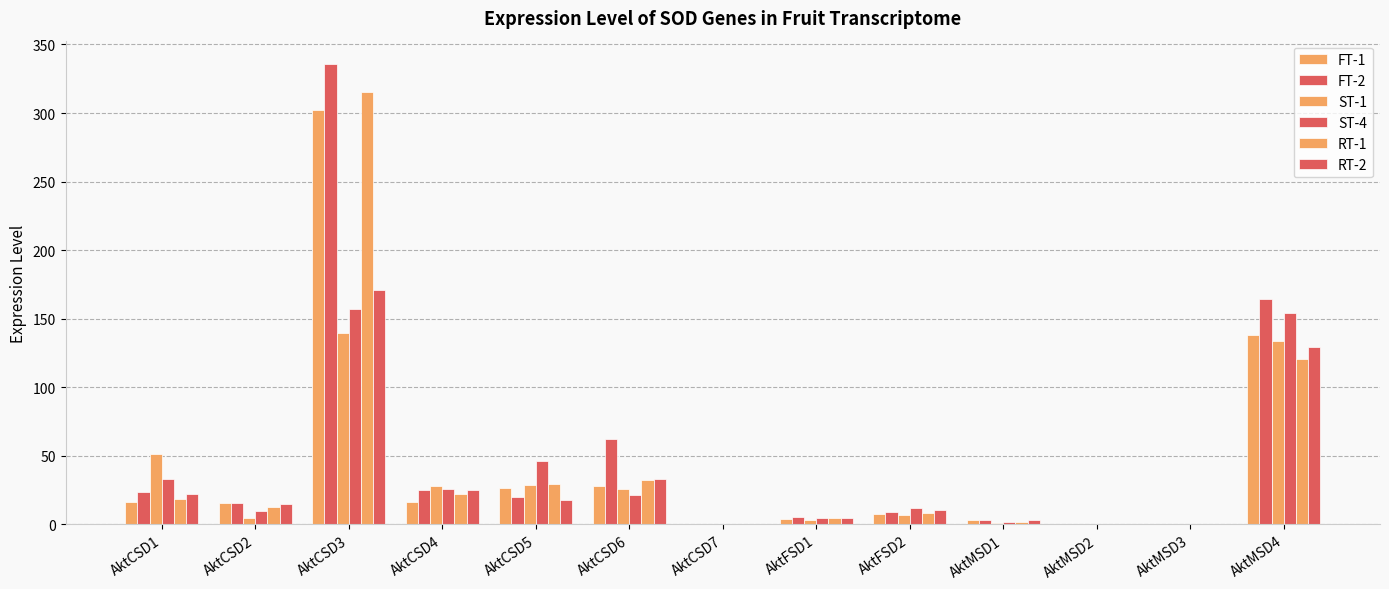

How many data points in RT-2 are above 15?

7